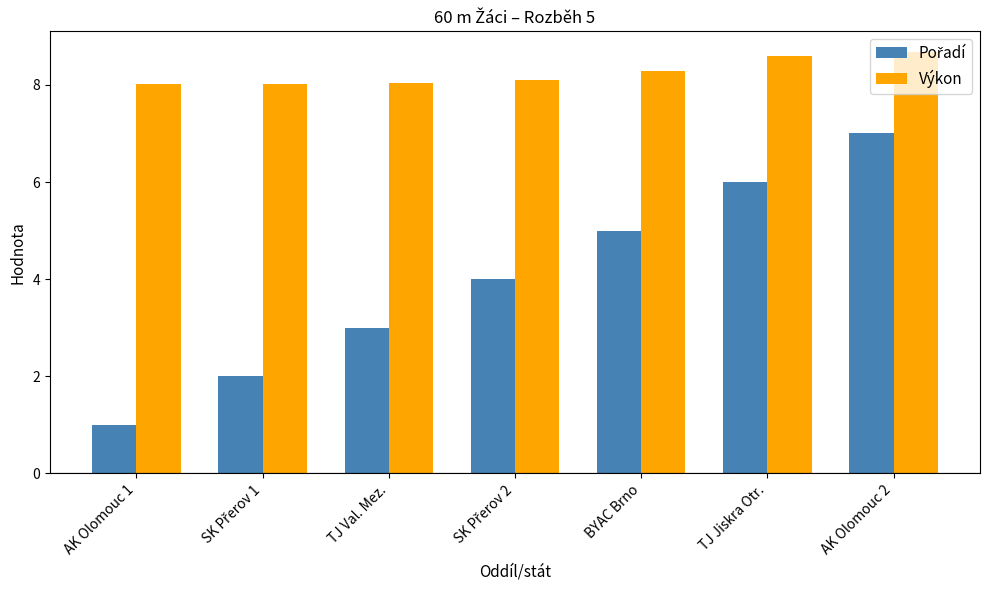

What is the minimum value shown in the chart?

1.0